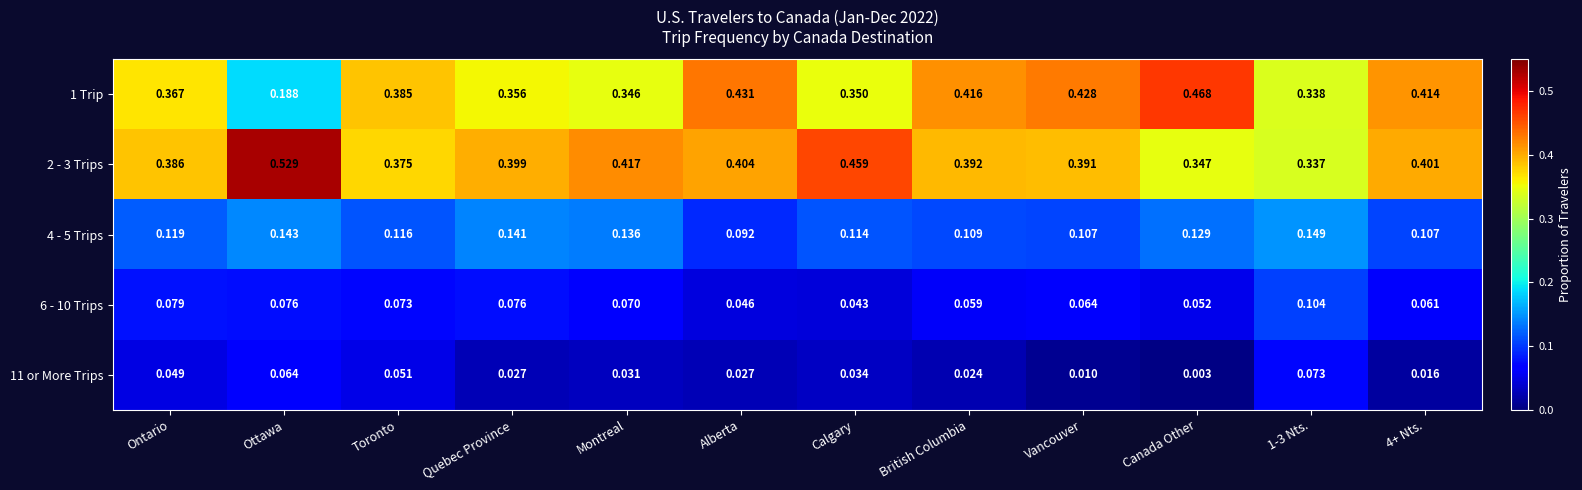

Count the number of data series in this chart.

5